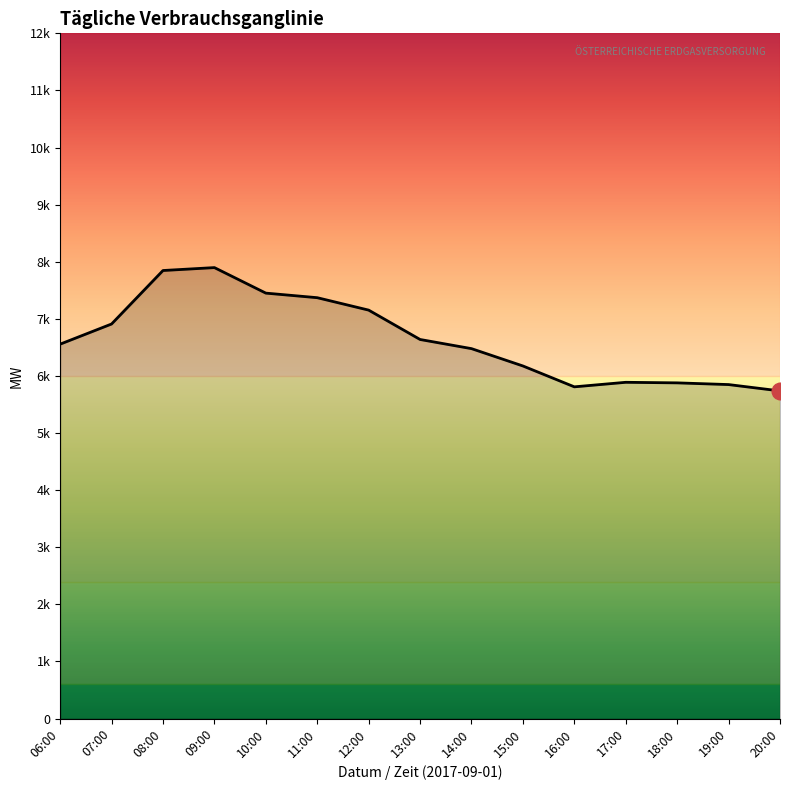

Does the chart have visible grid lines?

No